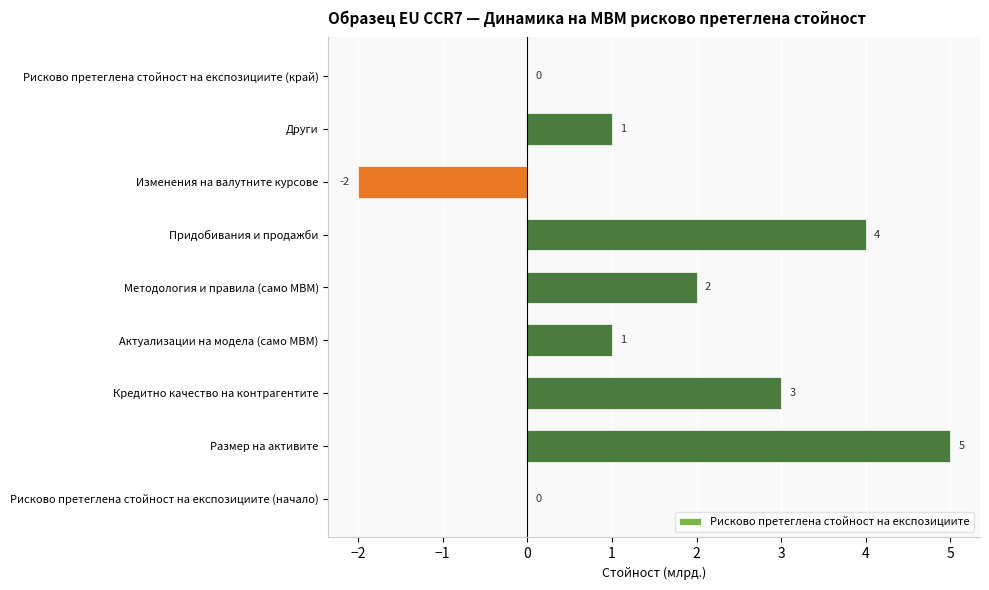

How many values are between 0 and 3?

6